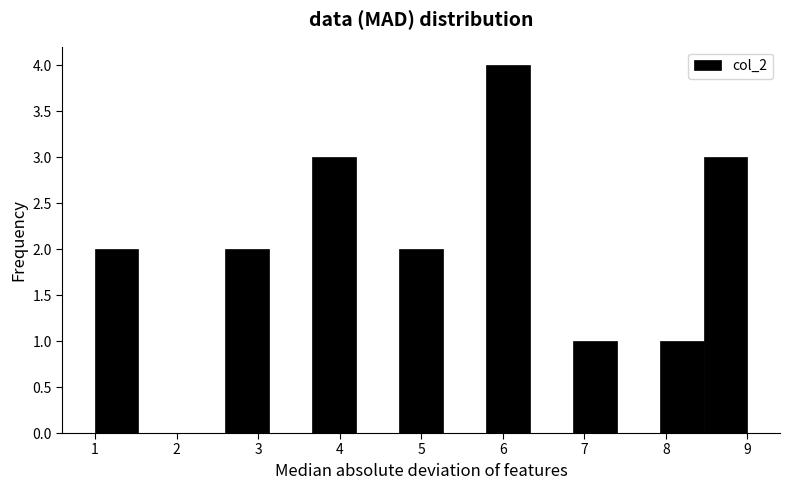

Reading left to right, transcribe this chart: for each bar, give the range it covers on the x-axis and its height. Neither the bar edges nor the heights are printed on the chart, so give them approximately, as read against the axes.

1.0 to 1.5: 2
1.5 to 2.1: 0
2.1 to 2.6: 0
2.6 to 3.1: 2
3.1 to 3.7: 0
3.7 to 4.2: 3
4.2 to 4.7: 0
4.7 to 5.3: 2
5.3 to 5.8: 0
5.8 to 6.3: 4
6.3 to 6.9: 0
6.9 to 7.4: 1
7.4 to 7.9: 0
7.9 to 8.5: 1
8.5 to 9.0: 3